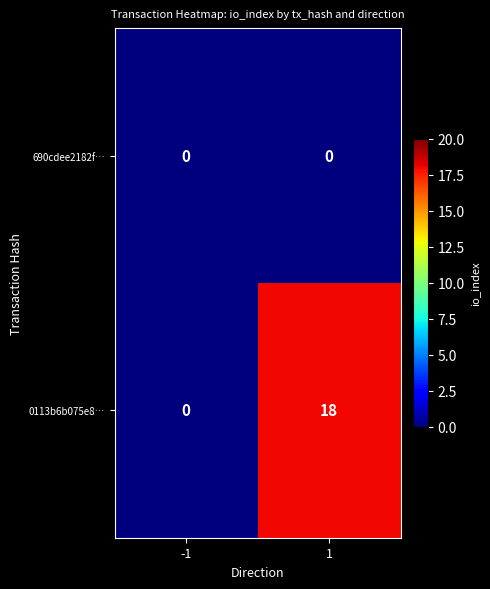

Which series has the widest spread of values?

0113b6b075e8…